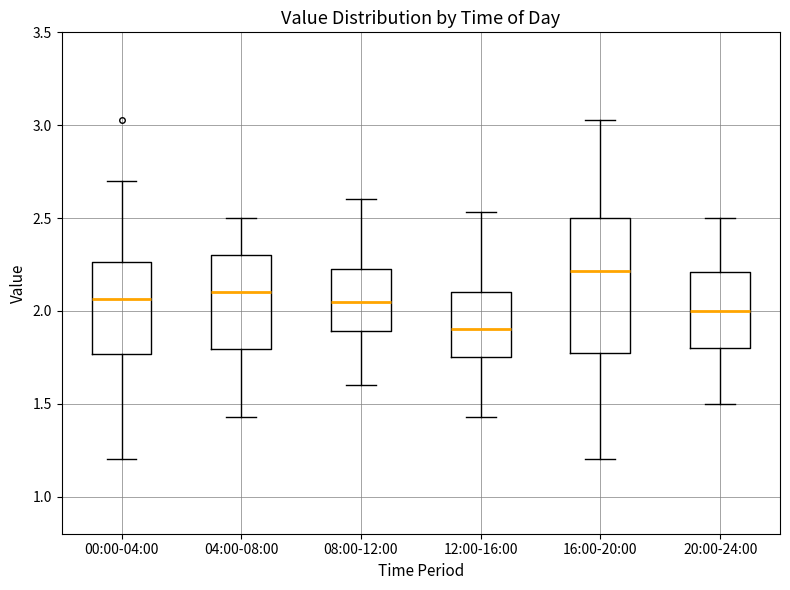

Comparing the boxes themselves (not the whiskers), which one is the tallest?

16:00-20:00